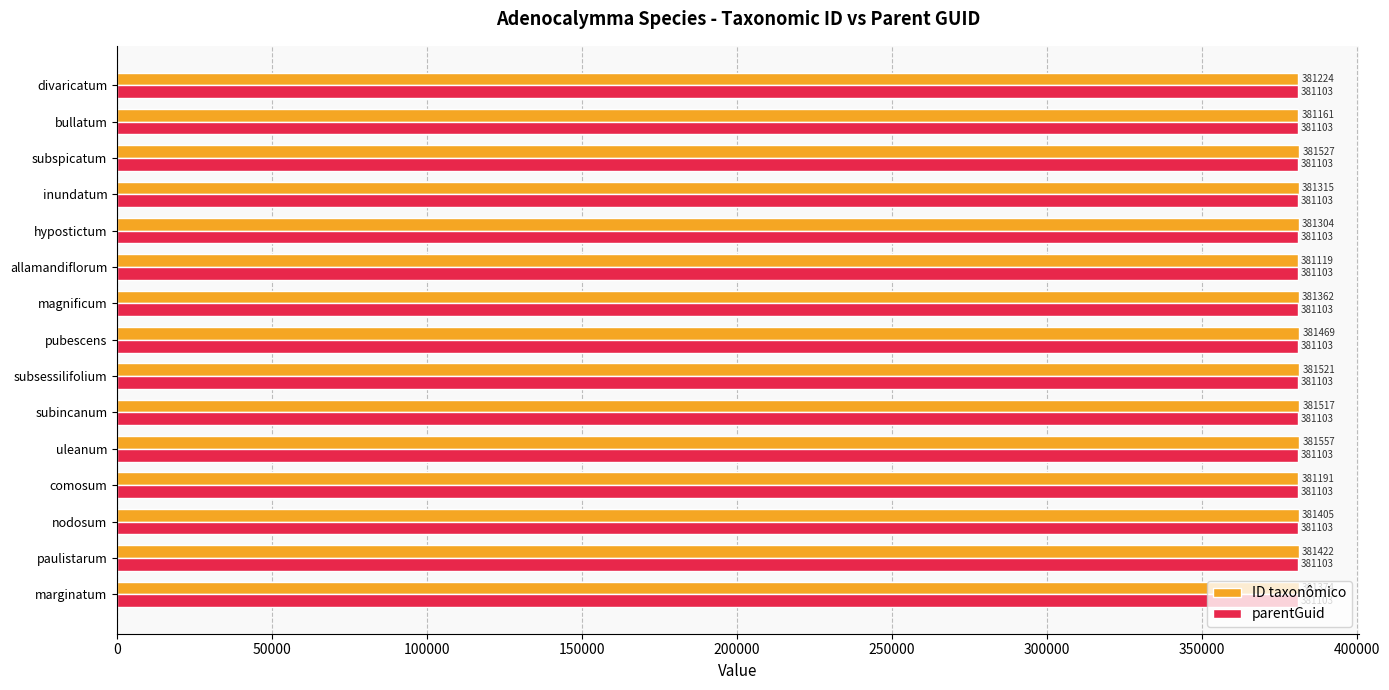

Rank the series by their average value, from highest to lowest.

ID taxonômico, parentGuid